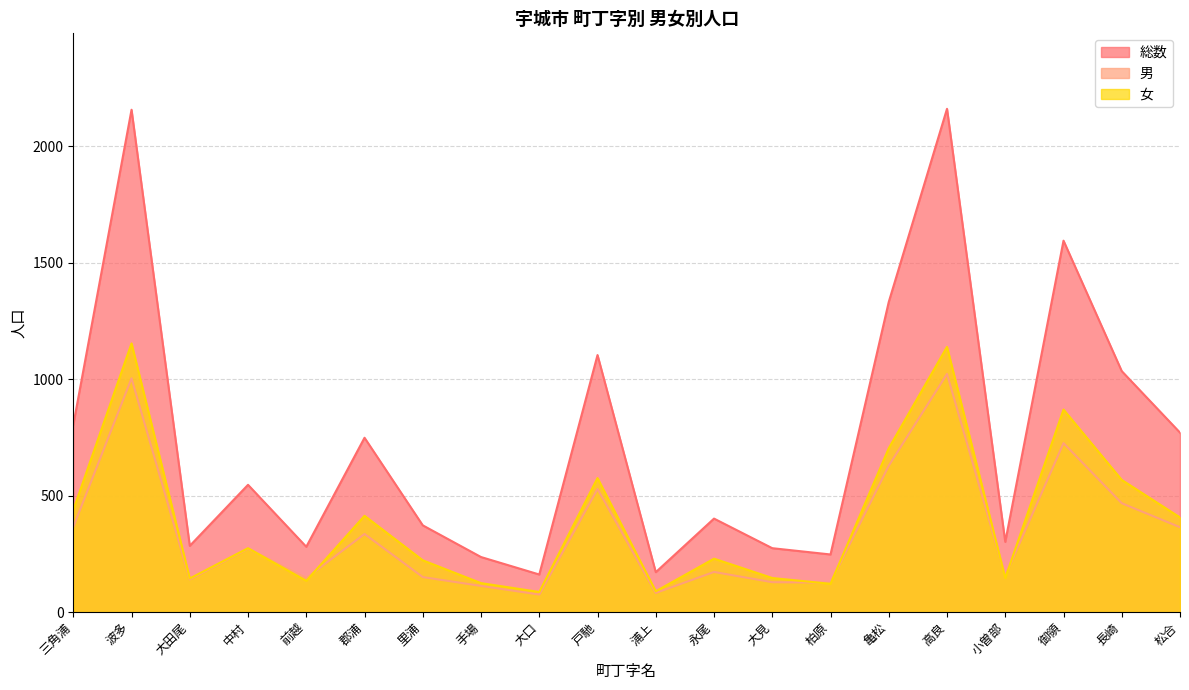

What is the label of the 16th point from the right?

前越